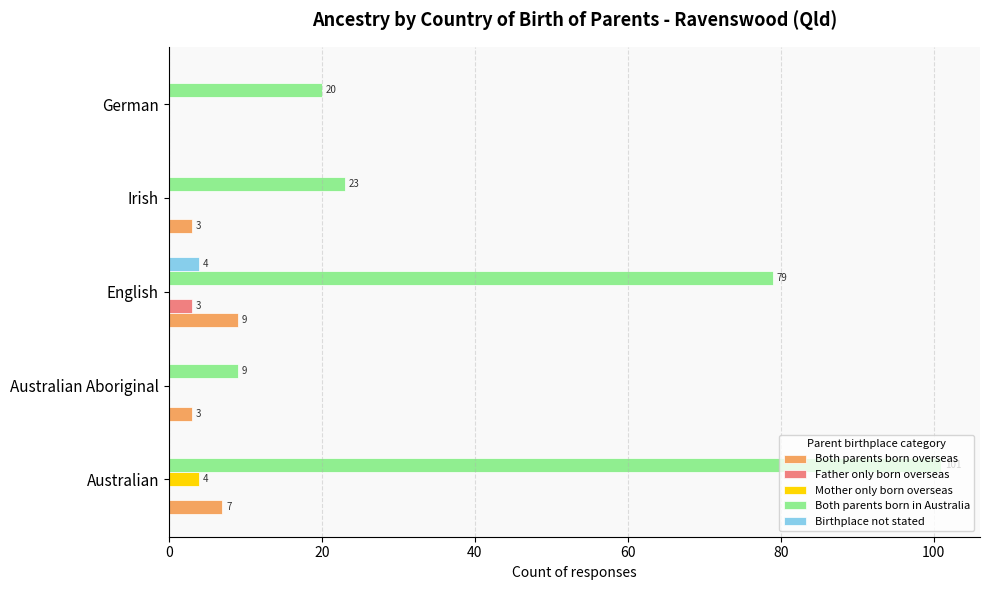

What is the sum of all Both parents born in Australia values?

232